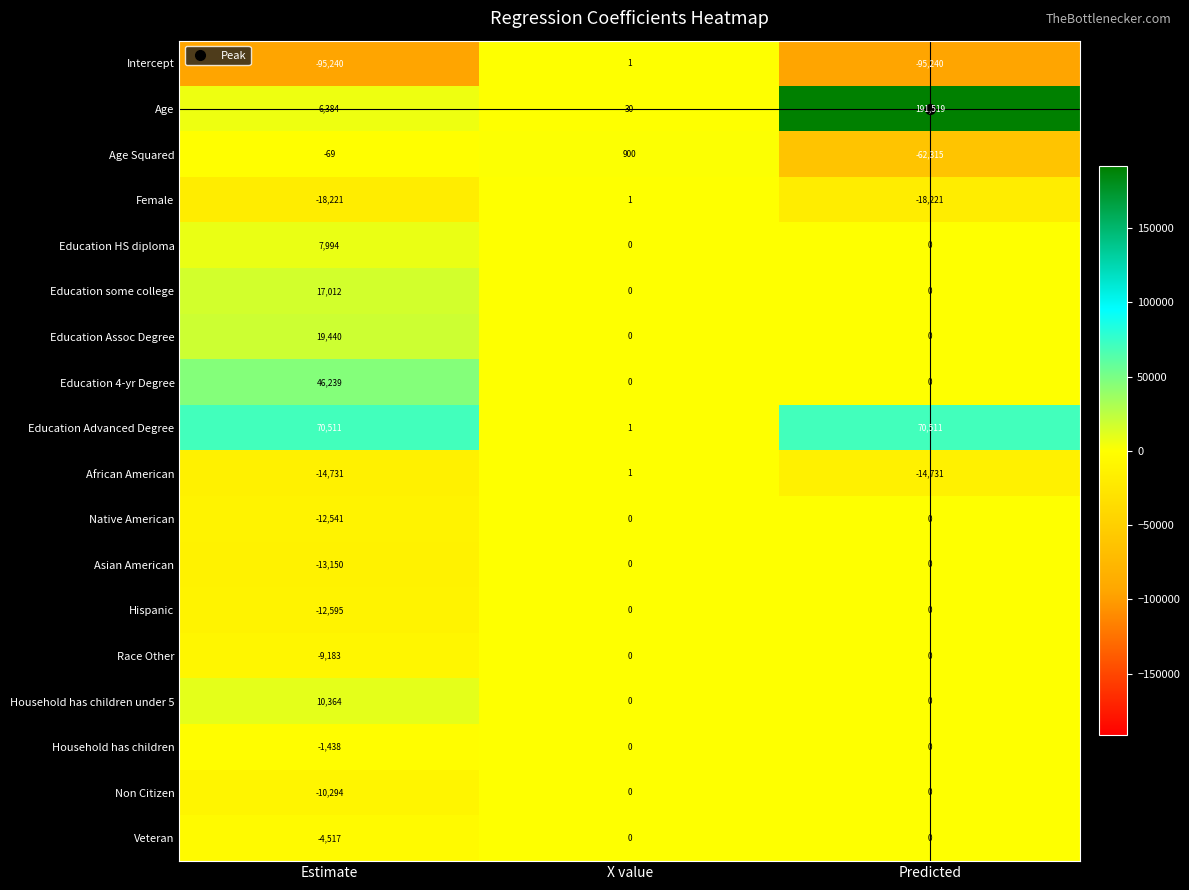

What is the difference between the Age Squared values at X value and Predicted?

63215